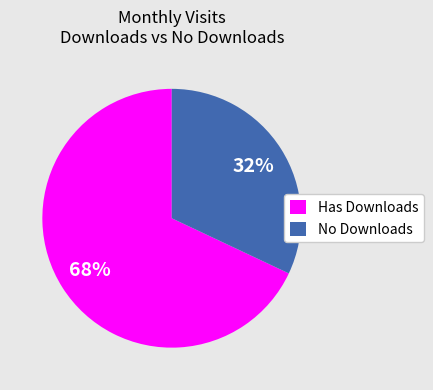

Between Has Downloads and No Downloads, which is larger?

Has Downloads